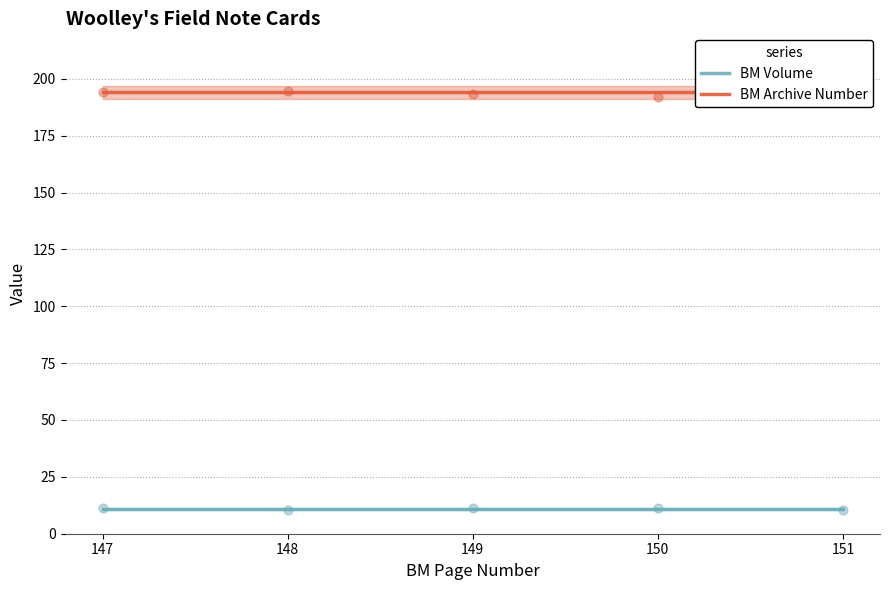

What is the total value across all series at 149?

205